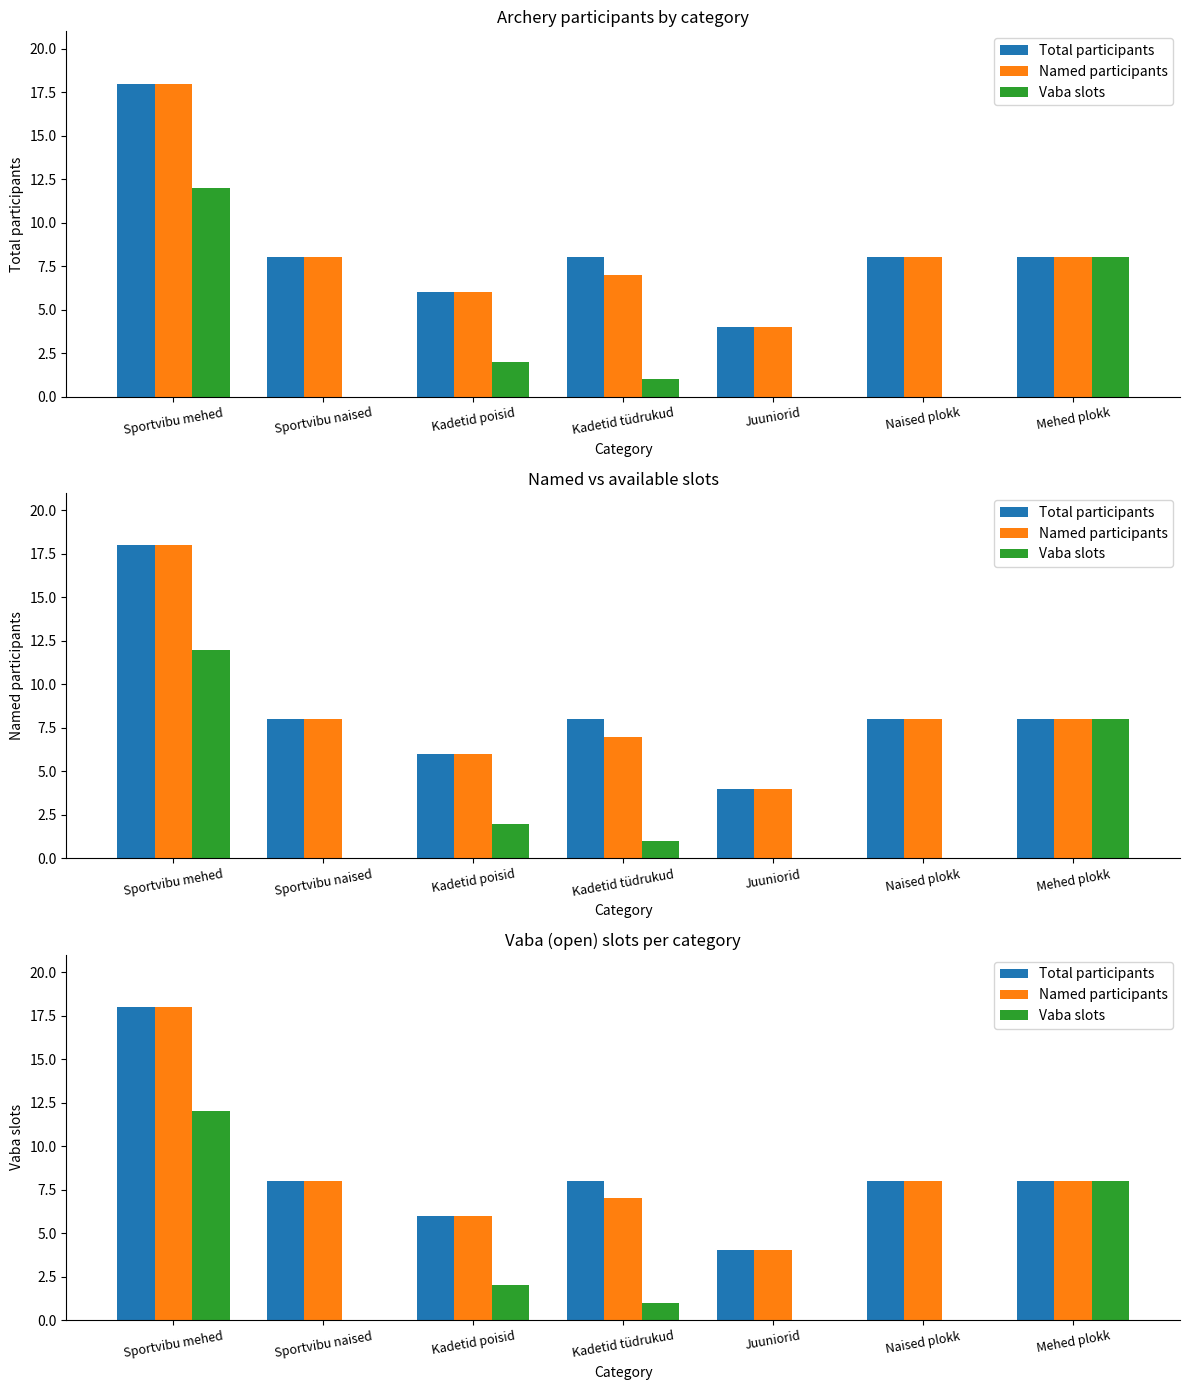

How many bars are there in each group?

3